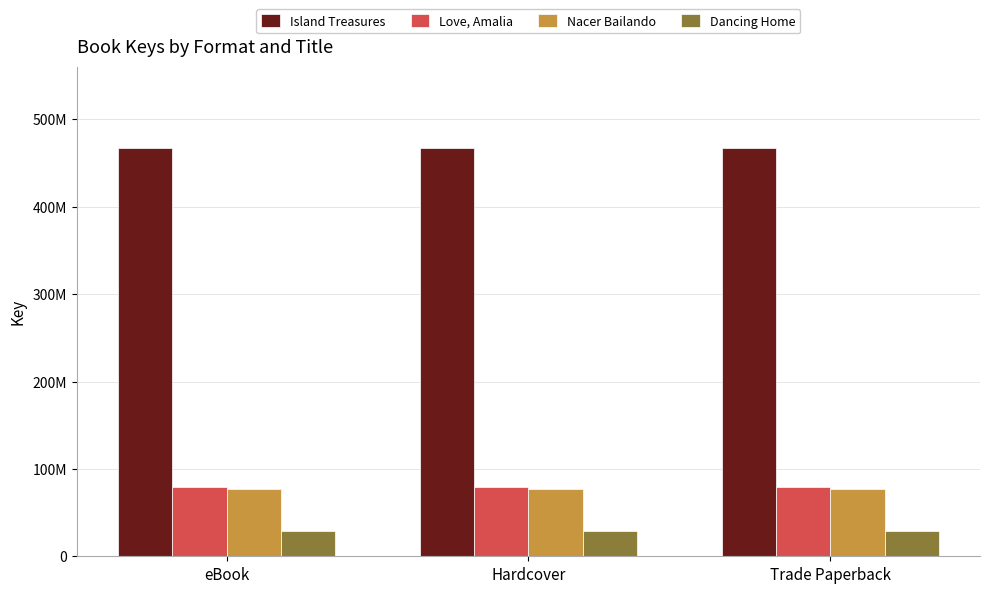

Which has a higher value, Trade Paperback or Hardcover?

Trade Paperback